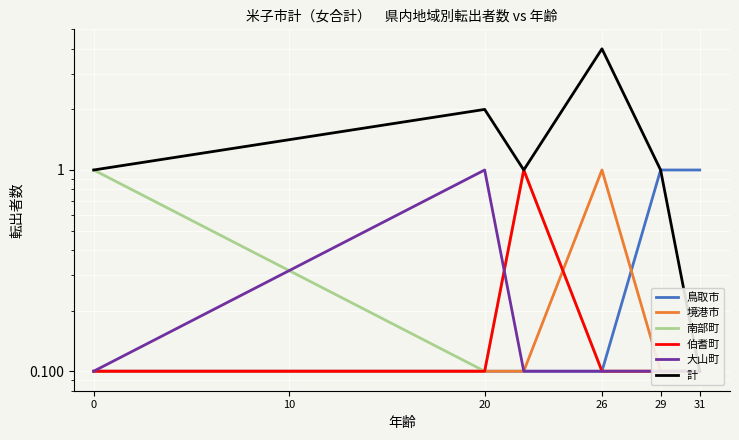

What is the value of the 南部町 point at the 3rd from the left?

1.0